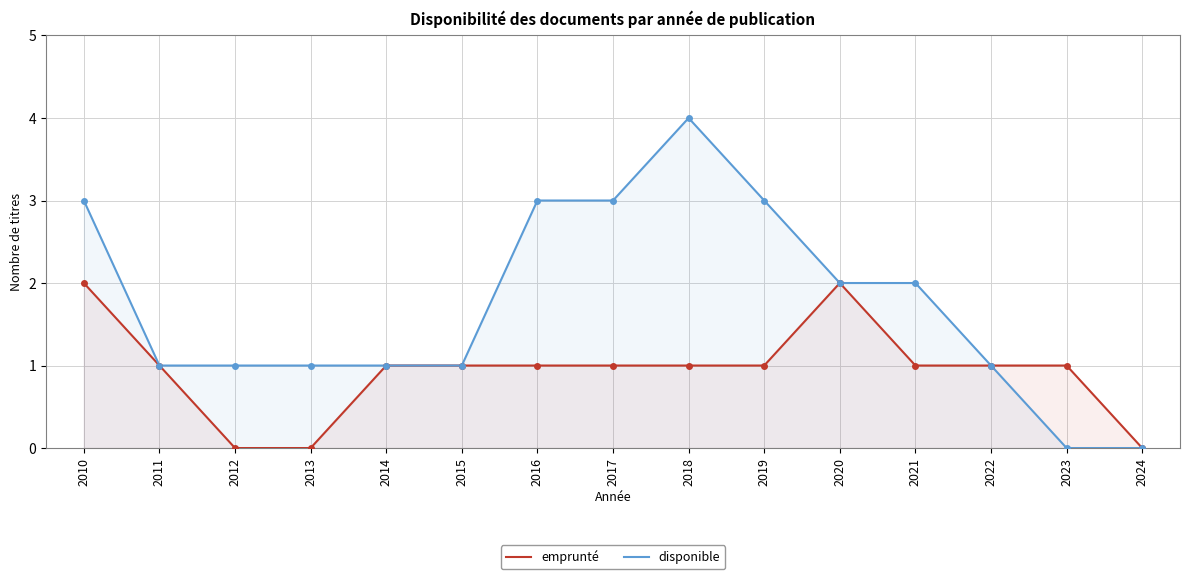

True or false: emprunté has a value of 1 at 2010.

False